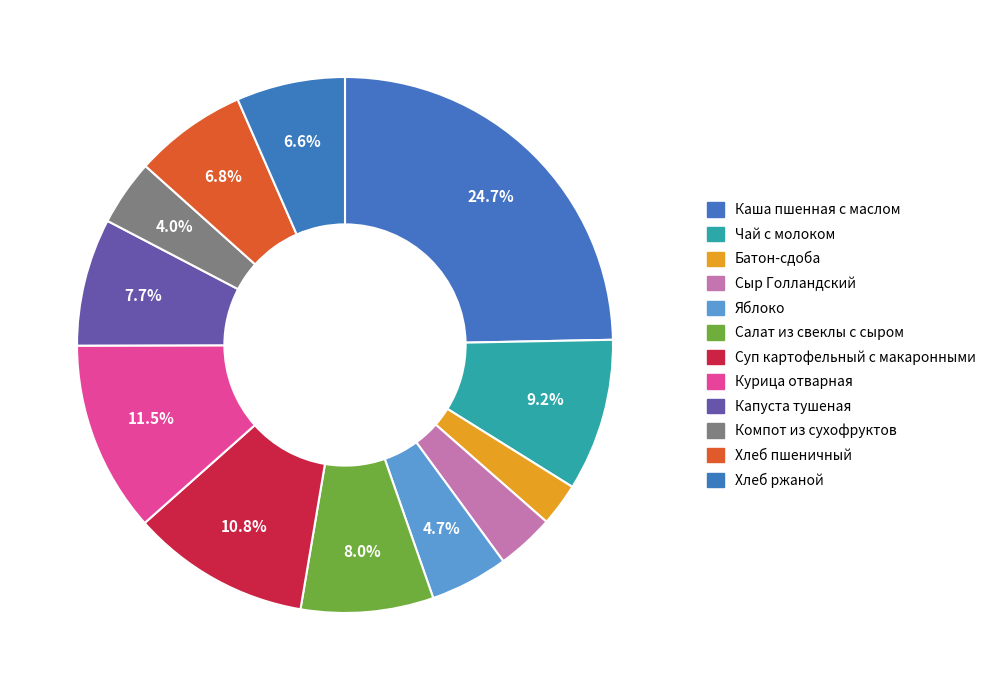

To the nearest percent, what is the combined percentage of Суп картофельный с макаронными and Хлеб пшеничный?

18%